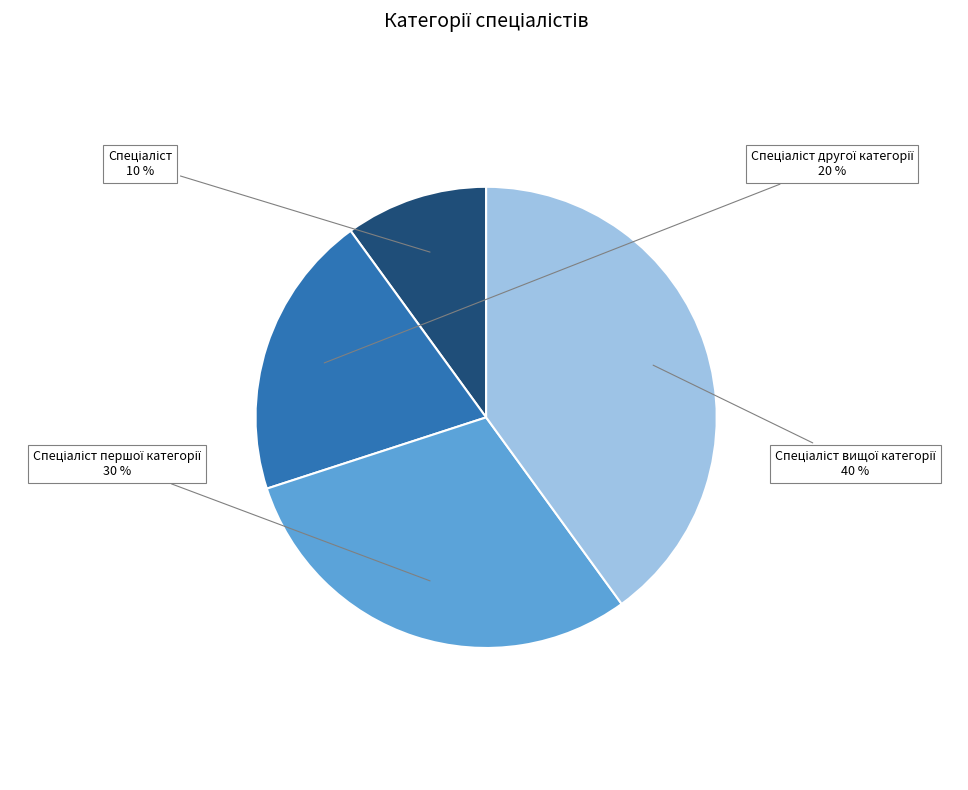

To the nearest percent, what is the average slice percentage?

25%